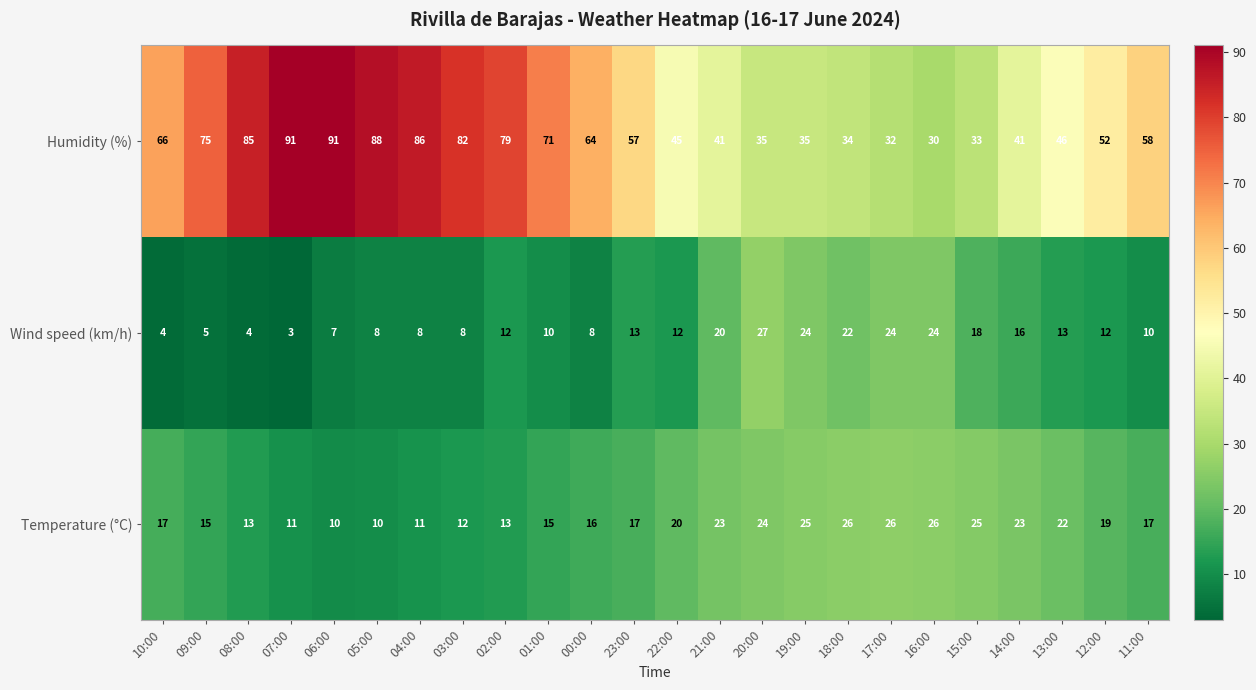

What is the average value of the Wind speed (km/h) series?

13